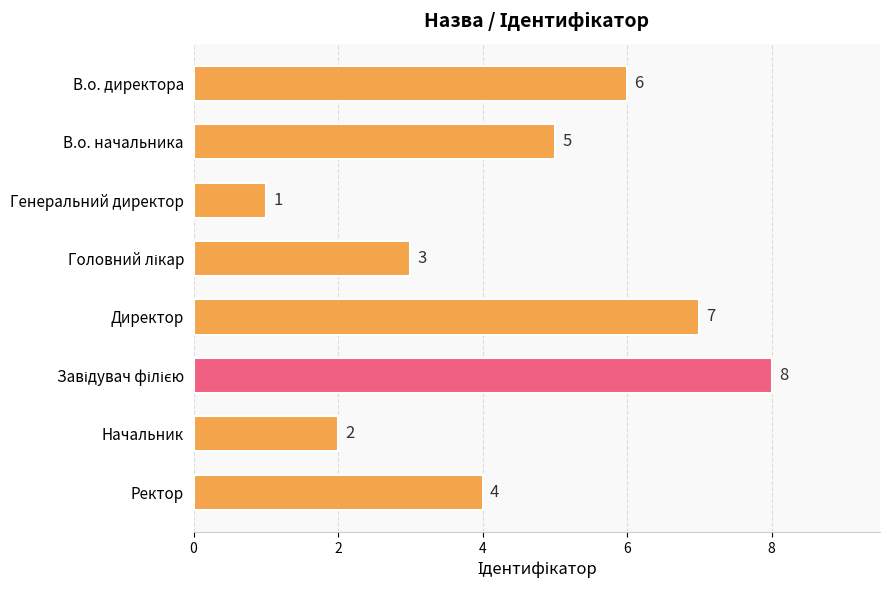

What is the label of the 1st bar from the top?

В.о. директора